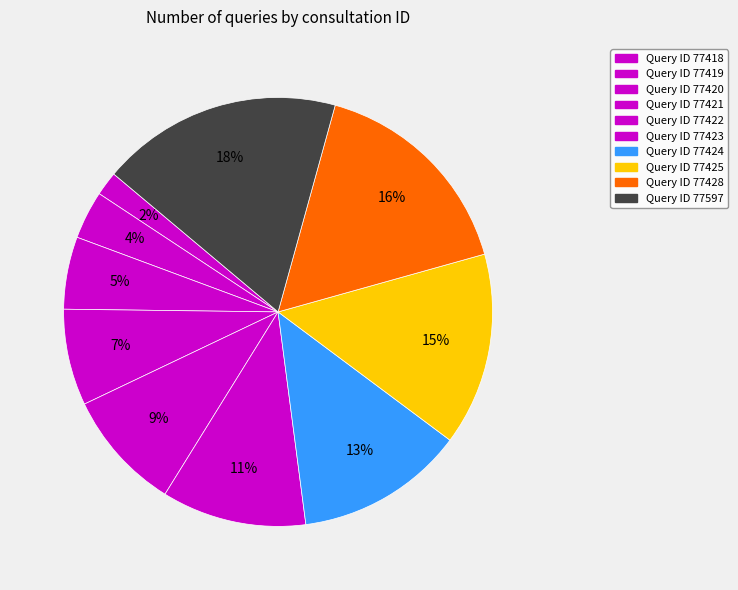

What is the smallest slice in the pie chart?

77418